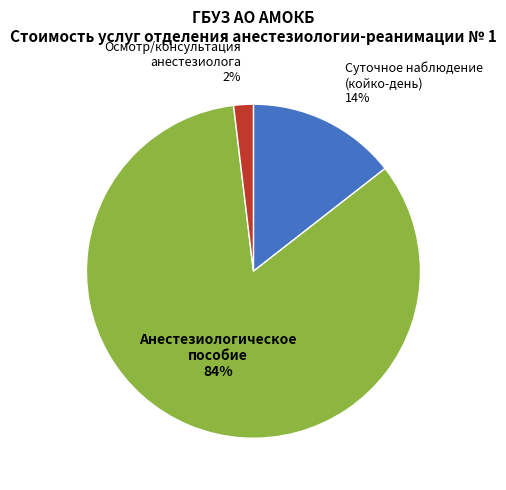

What percentage is the Осмотр/консультация анестезиолога slice, to the nearest percent?

2%